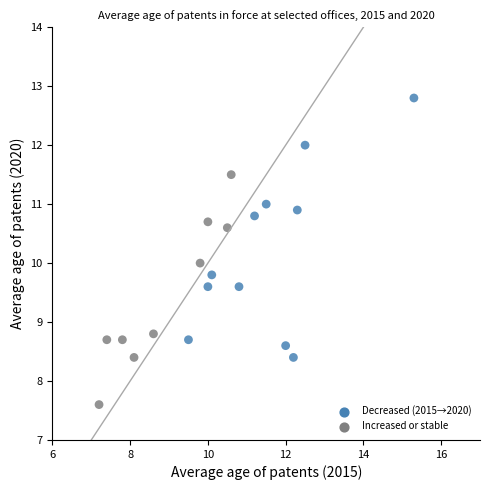

What is the range of Y values (max minus min)?

5.2